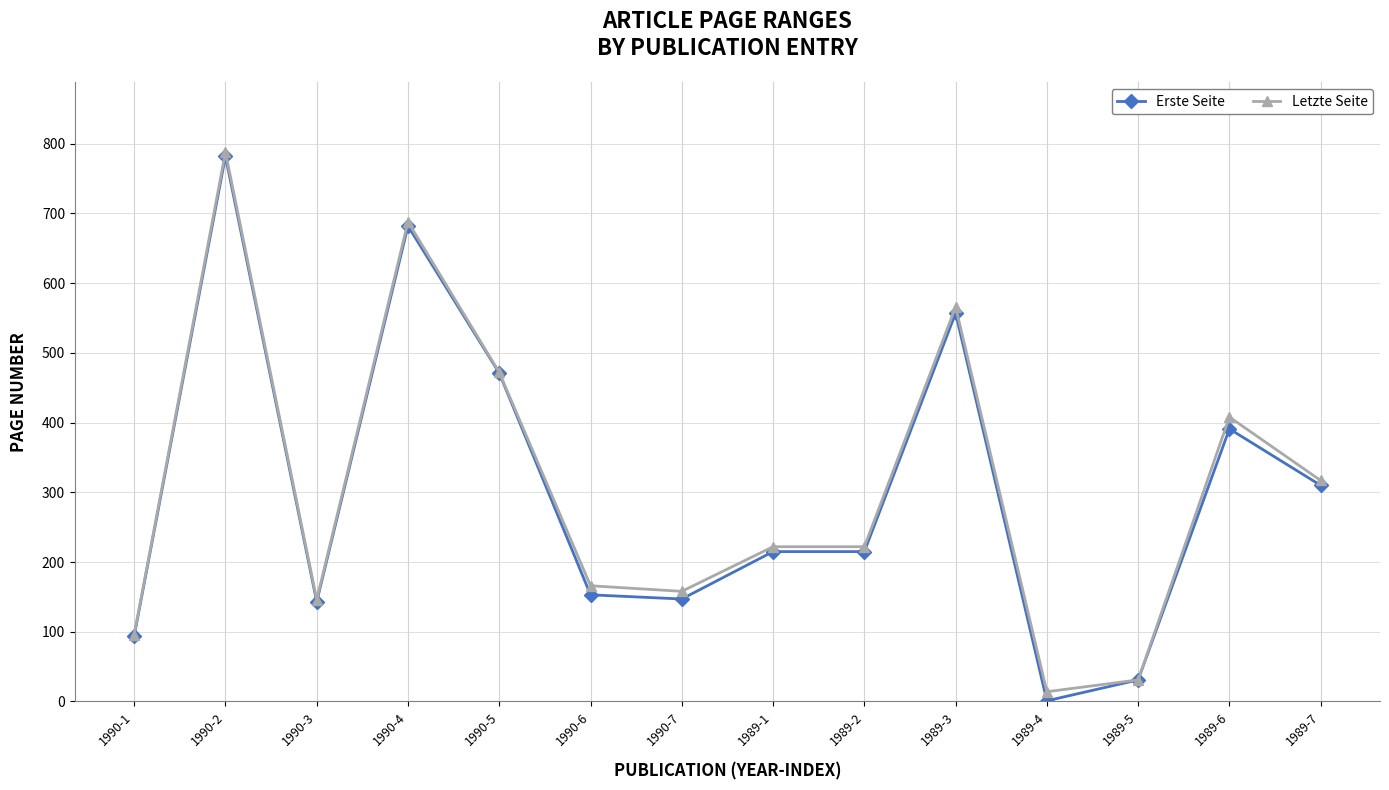

The value of Erste Seite at 1989-6 is 391. True or false?

True